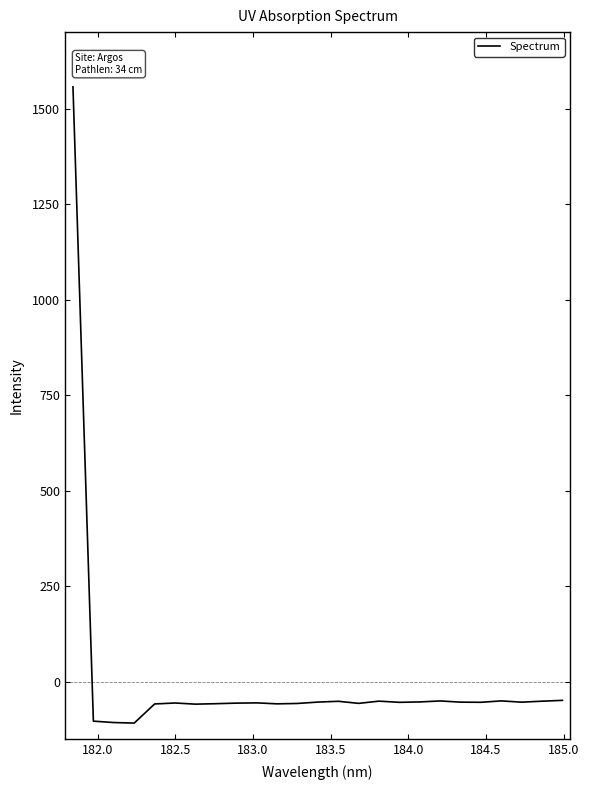

Is this an area chart (filled region under the line)?

No